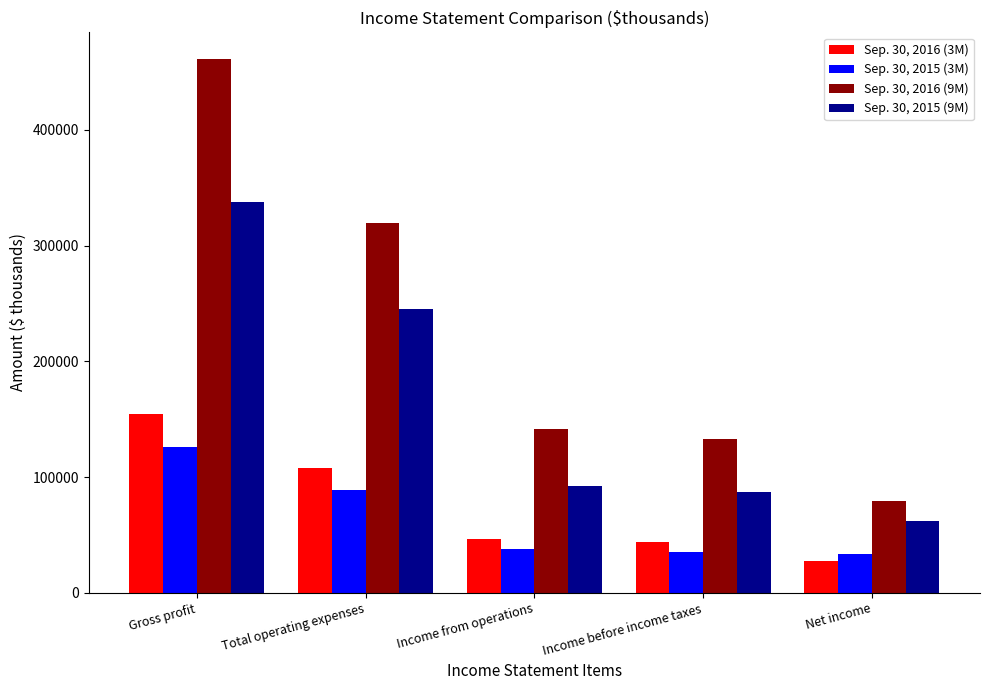

Reading left to right, extract all data points from this chart.

Sep. 30, 2016 (3M): 154467	107784	46683	43667	27296
Sep. 30, 2015 (3M): 126009	88402	37607	35594	33647
Sep. 30, 2016 (9M): 461118	319247	141871	132806	79487
Sep. 30, 2015 (9M): 337559	245008	92551	86754	61726